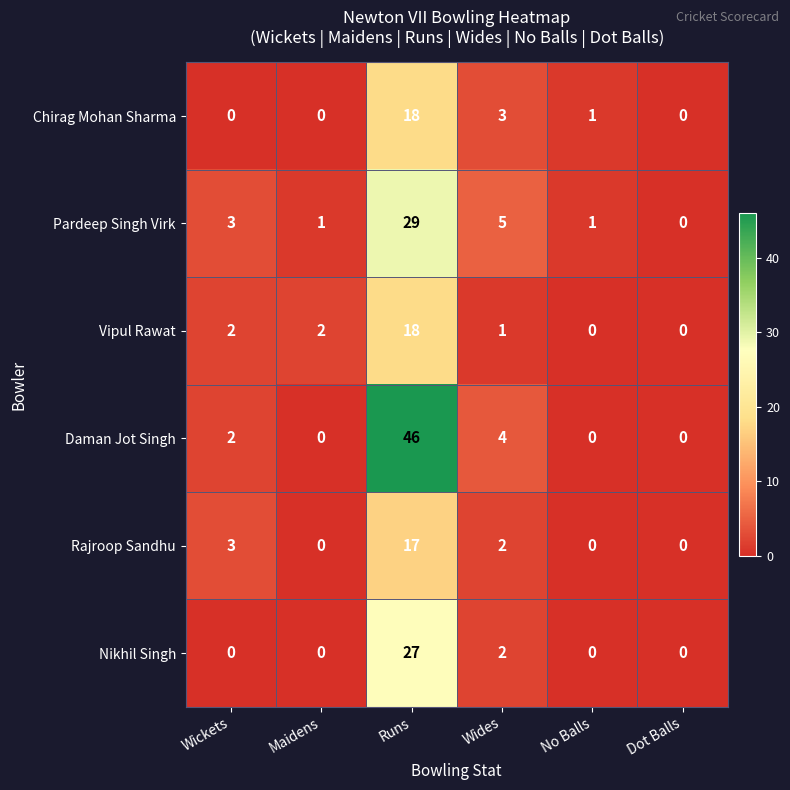

What is the difference between the highest and lowest values at Wides?

4